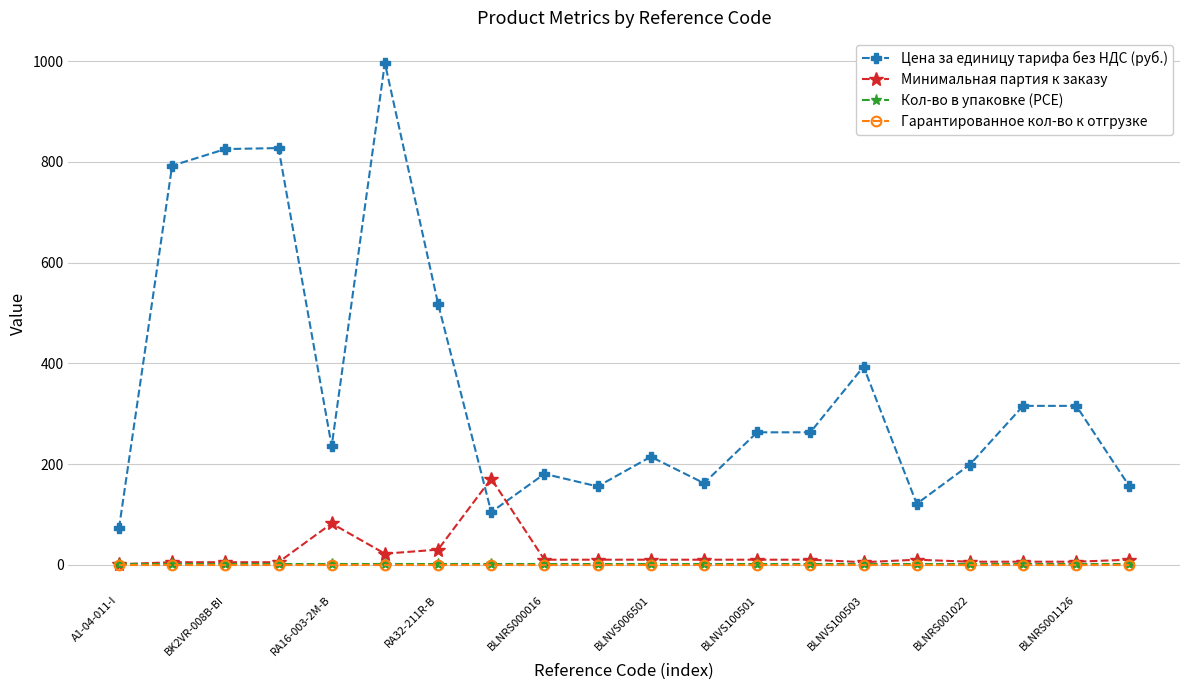

True or false: Минимальная партия к заказу has more than 0 points higher than both neighbors.

True